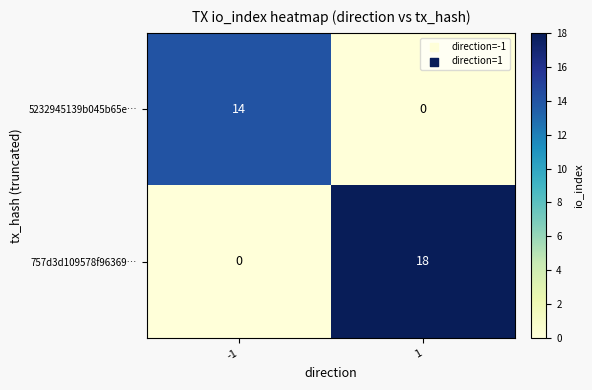

Reading left to right, what are all the values shown in this chart?

5232945139b045b65e…: -1=14	1=0
757d3d109578f96369…: -1=0	1=18